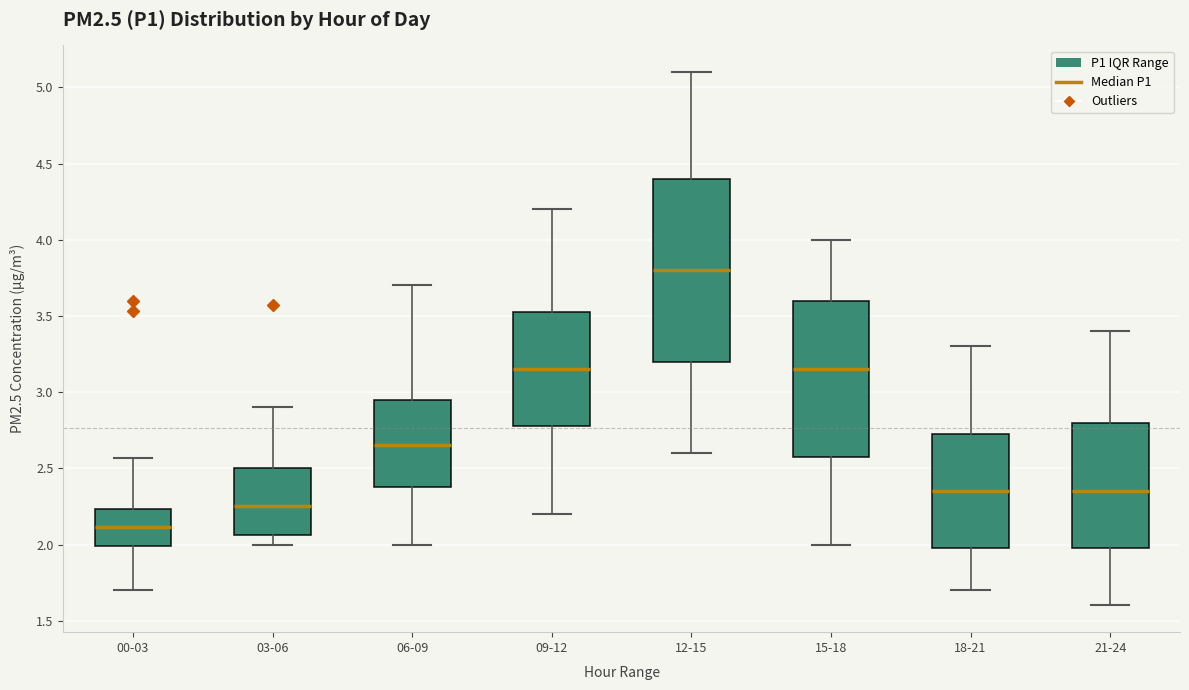

Which box has the lowest median line?

00-03